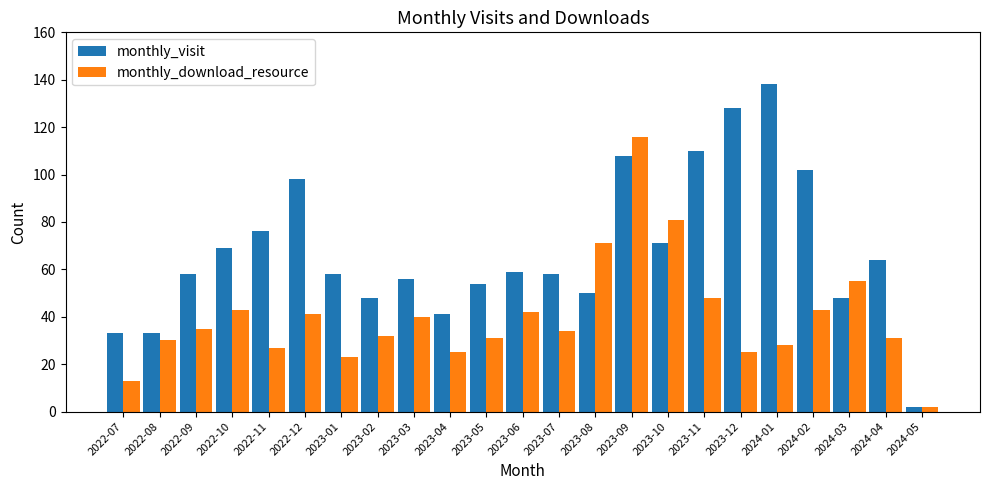

Which category has the highest value across all series?

2024-01